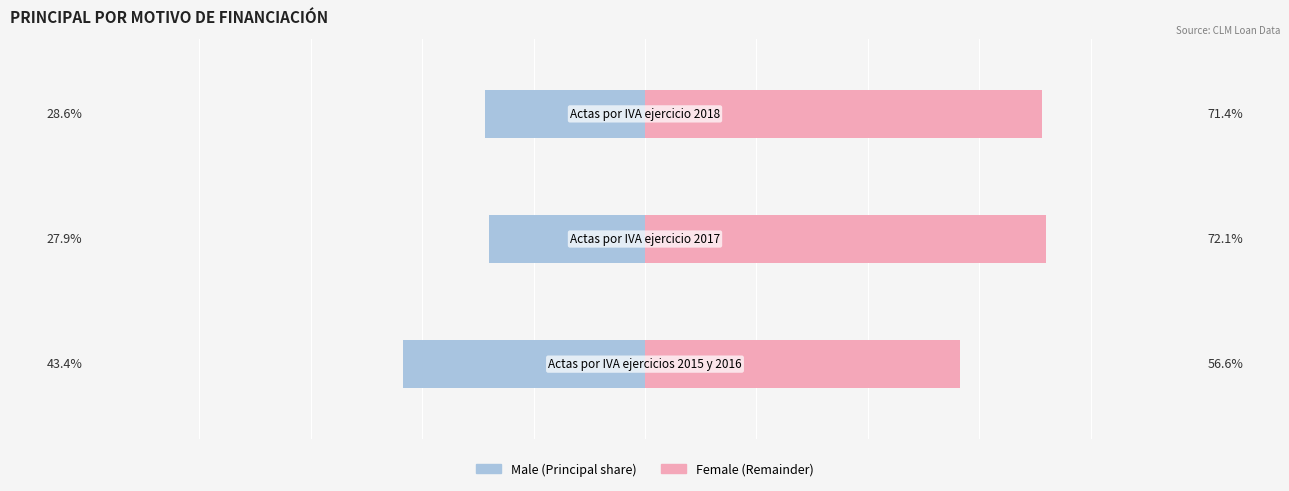

List the series in order of their peak value, highest first.

Female, Male